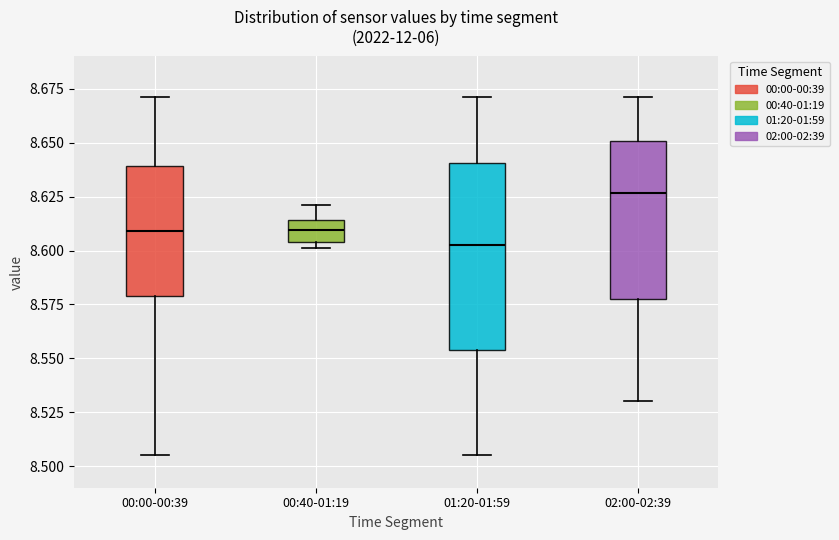

Reading left to right, transcribe this box plot: for each box, give where its median line is, the range the box spans, and where its two whiskers end, as read against the y-axis. The values are not printed on the chart, so give them approximately, as read against the axis.

00:00-00:39: median 8.610, box 8.580 to 8.640, whiskers 8.505 to 8.670
00:40-01:19: median 8.610, box 8.605 to 8.615, whiskers 8.600 to 8.620
01:20-01:59: median 8.605, box 8.555 to 8.640, whiskers 8.505 to 8.670
02:00-02:39: median 8.625, box 8.580 to 8.650, whiskers 8.530 to 8.670